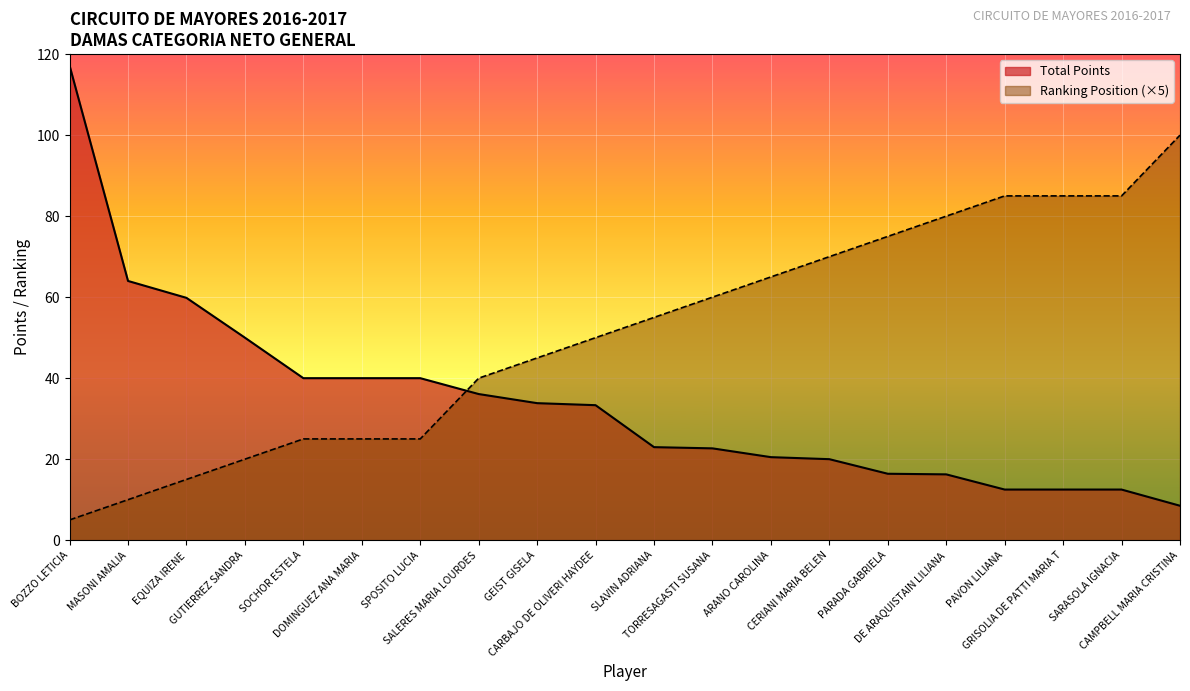

Is it true that Ranking Position equals 14.6 at SALERES MARIA LOURDES?

False